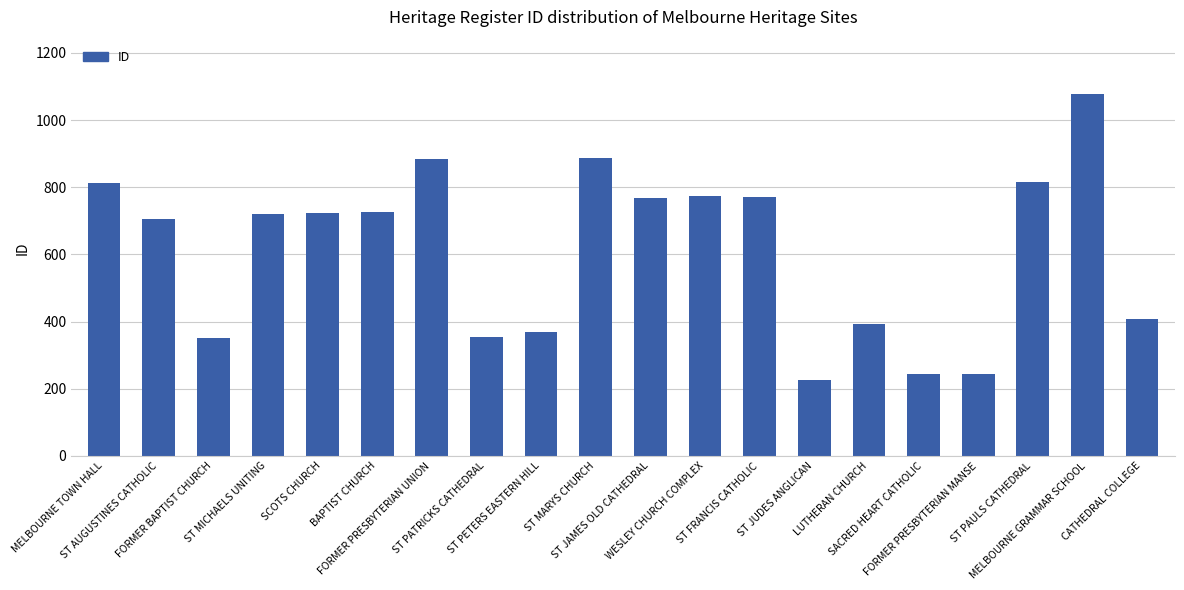

What is the change in value from MELBOURNE TOWN HALL to ST AUGUSTINES CATHOLIC?

-106